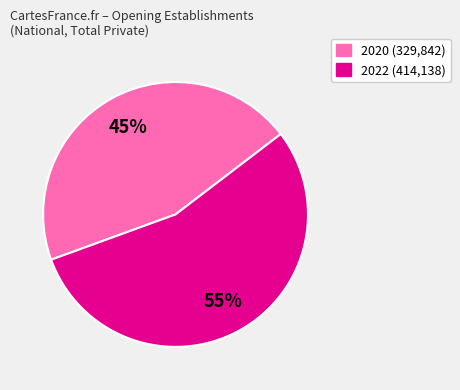

Count the number of slices in the pie.

2